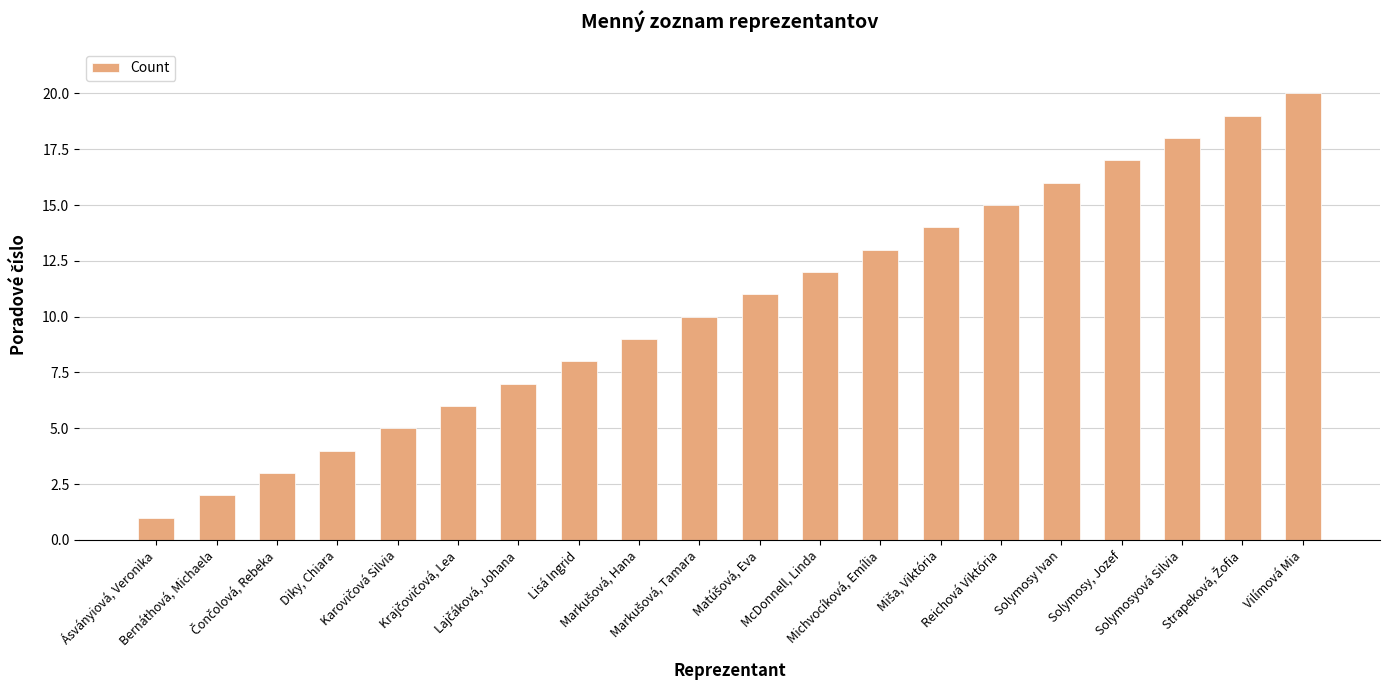

What is the difference between the maximum and minimum values?

19